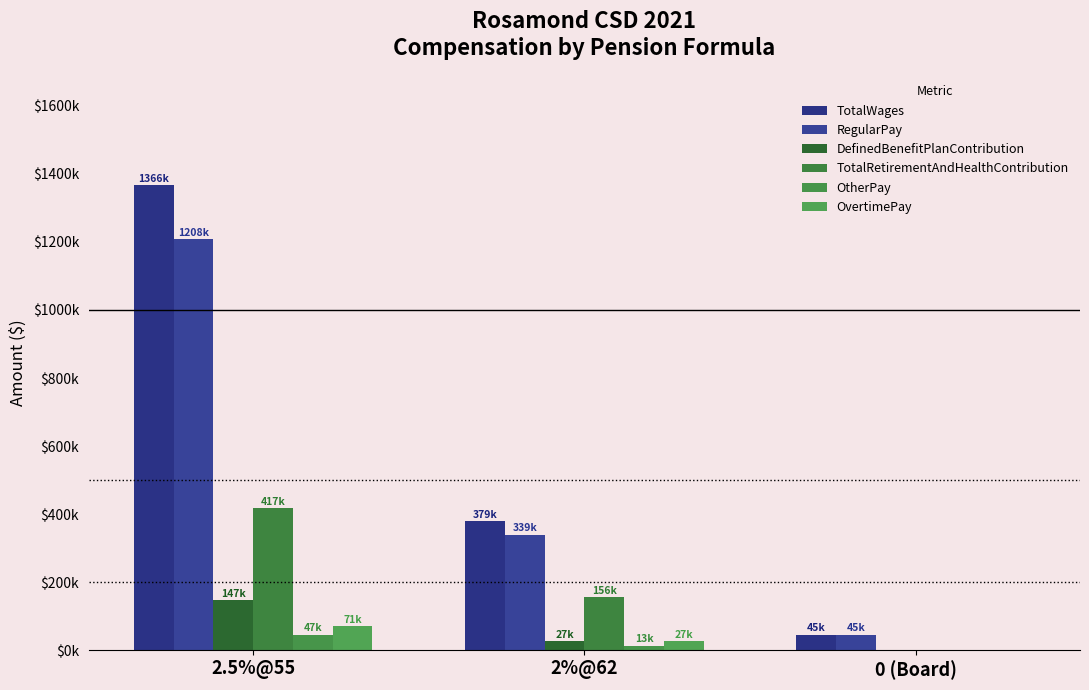

At which label does OtherPay first exceed 13293?

2.5%@55